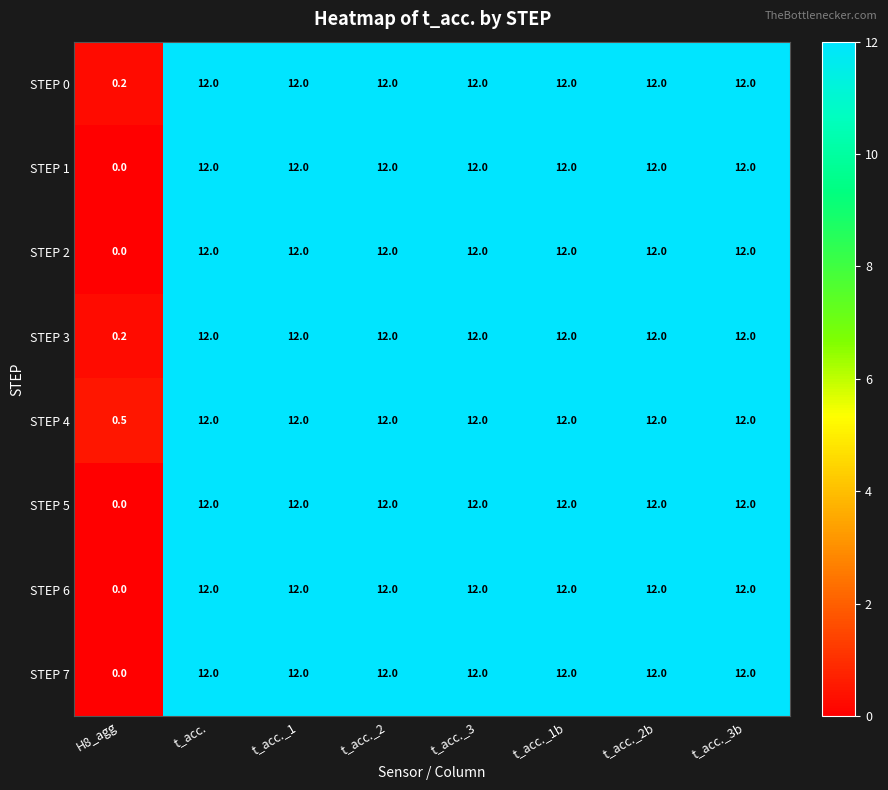

The value of STEP 5 at t_acc._2b is 12.0. True or false?

True